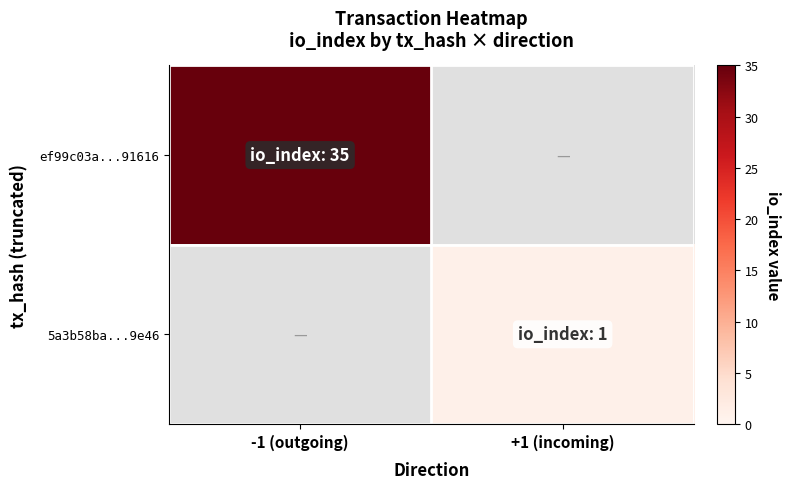

Reading left to right, list all the values displayed in this chart.

ef99c03a...91616: -1 (outgoing)=35	+1 (incoming)=0
5a3b58ba...9e46: -1 (outgoing)=0	+1 (incoming)=1